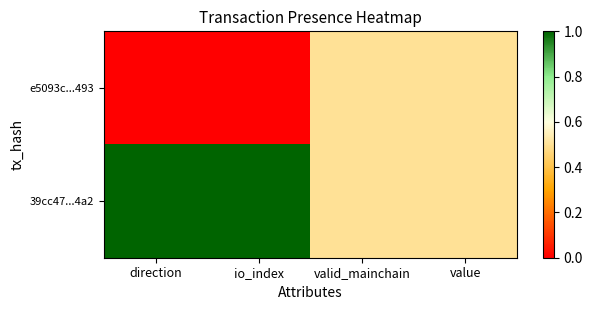

At which category does the chart reach its peak across all series?

direction